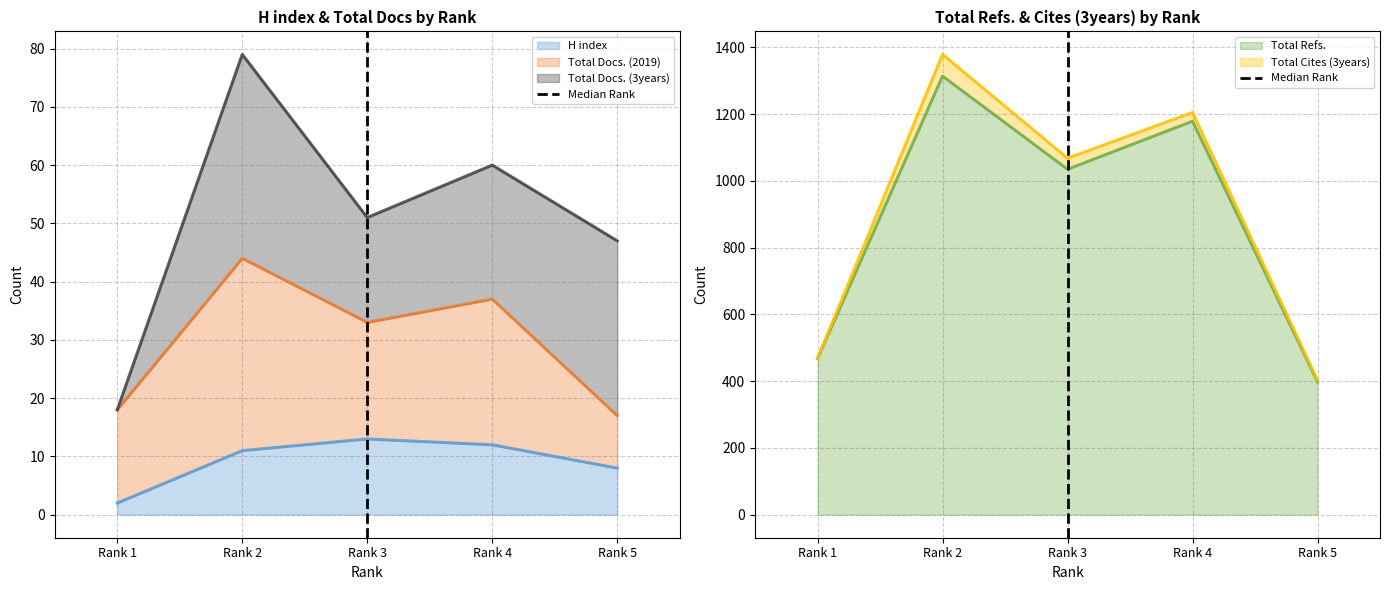

Which category has the lowest value in the Total Refs. series?

Rank 5